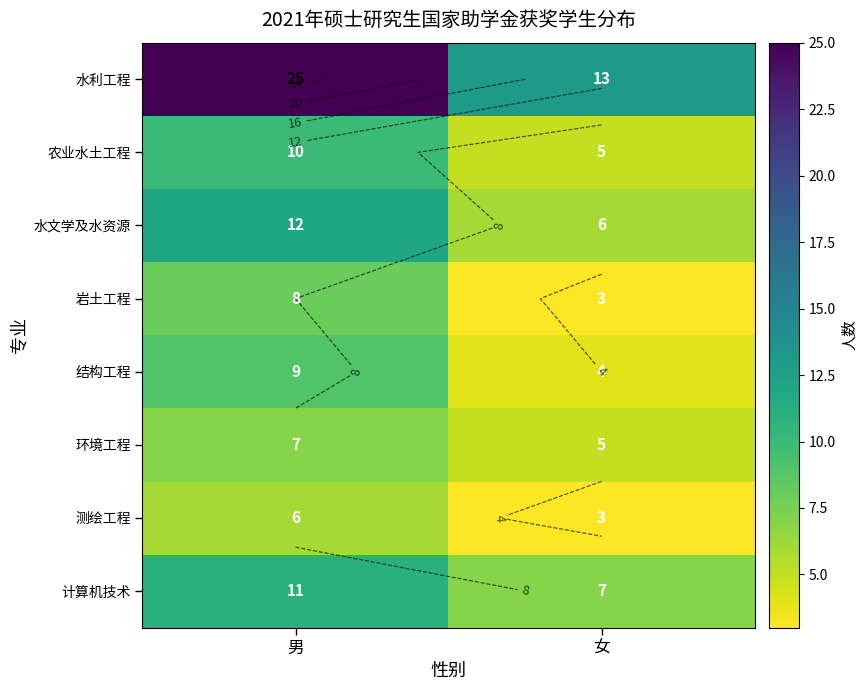

True or false: 测绘工程 has a value of 3 at 女.

True